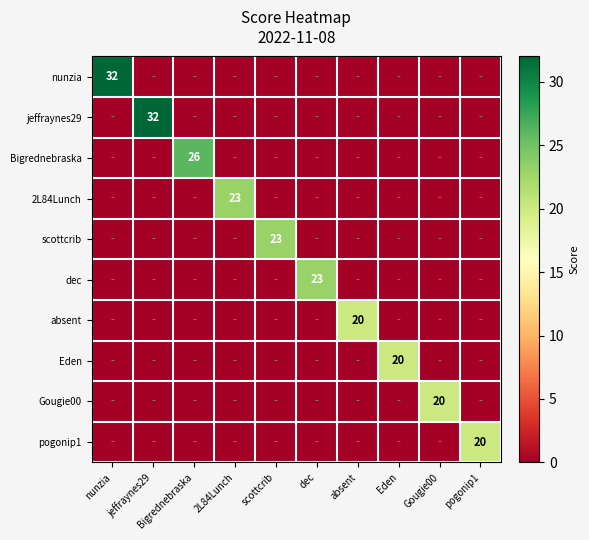

At how many categories does at least one series exceed 25?

3